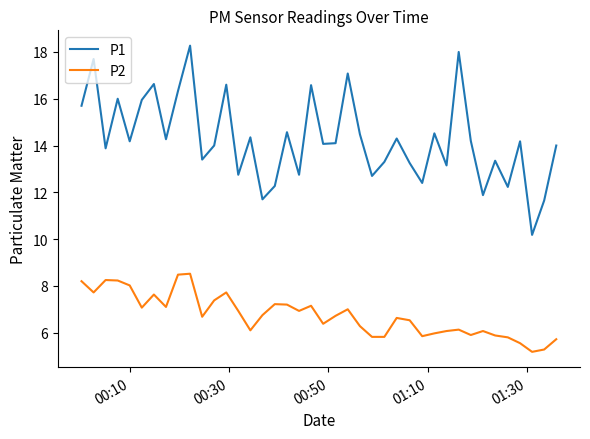

Does the chart have visible grid lines?

No